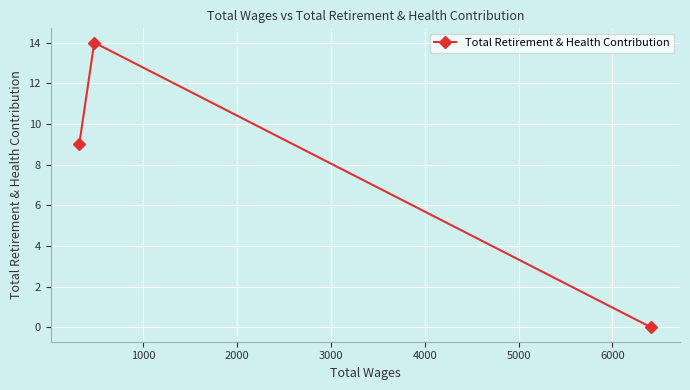

Reading right to left, what are all the values shown in this chart?

0	14	9